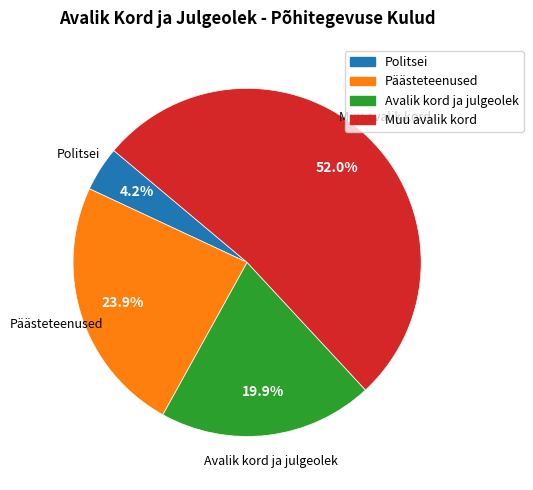

To the nearest percent, what is the average slice percentage?

25%